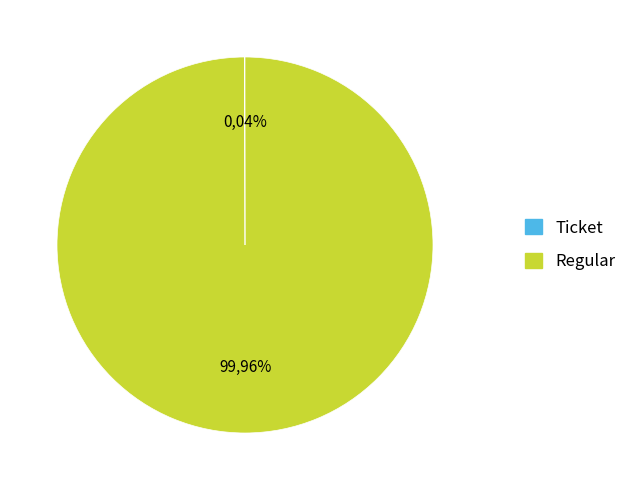

Which slice is the largest?

tx_type: Regular (io_index=28)